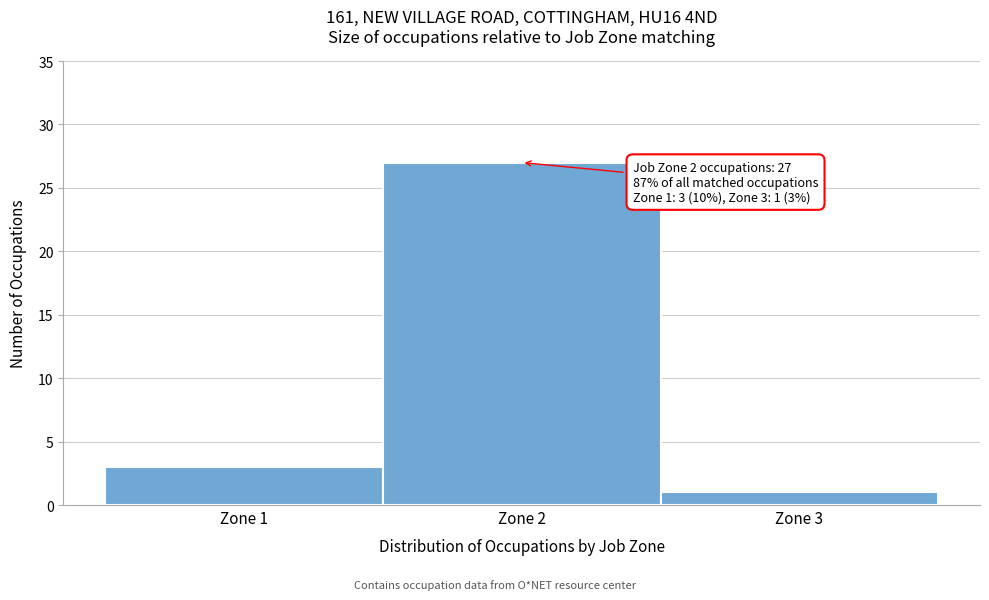

Over which range of the x-axis is the bar tallest?

1.5 to 2.5